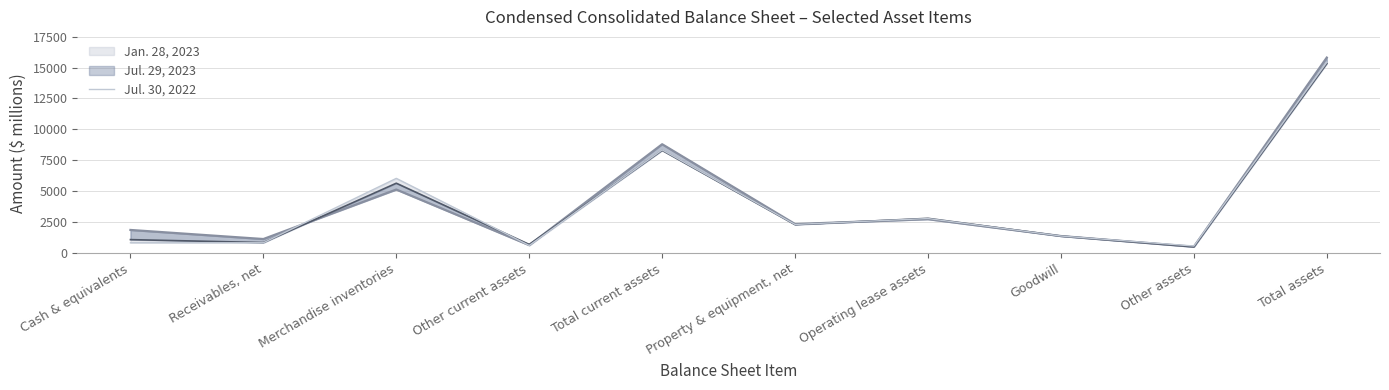

How many values are below 2319?

5